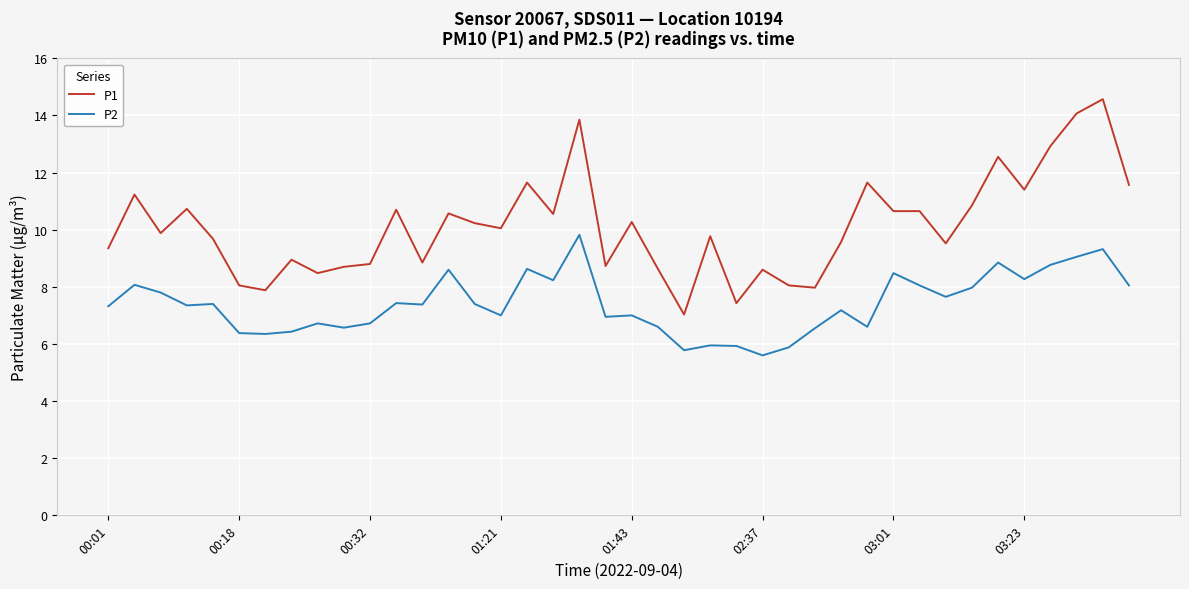

True or false: P1 and P2 cross at least once.

False